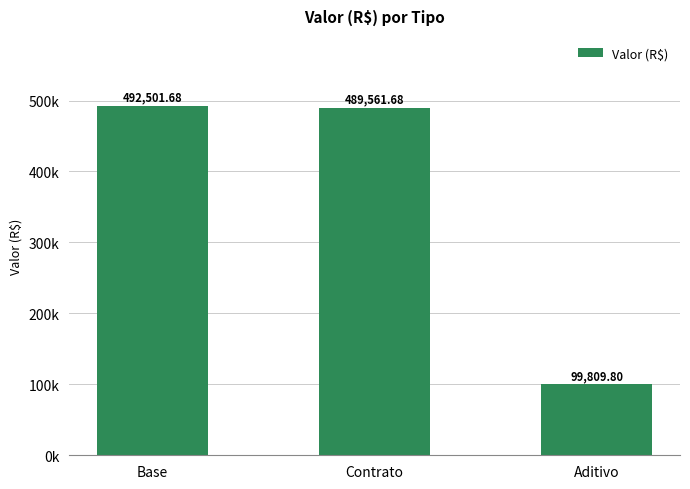

What is the value of the 3rd bar from the left?

99809.8